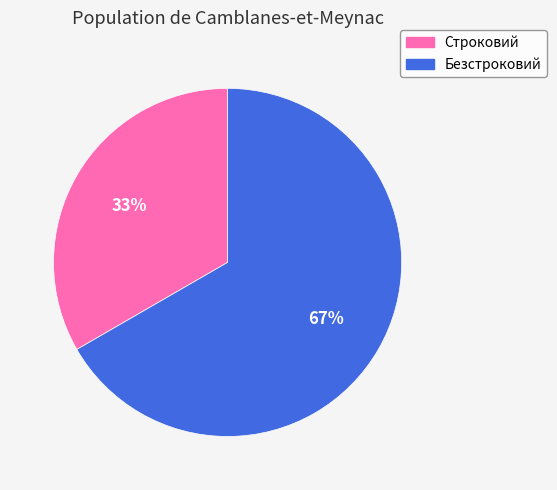

How many segments does this pie chart have?

2